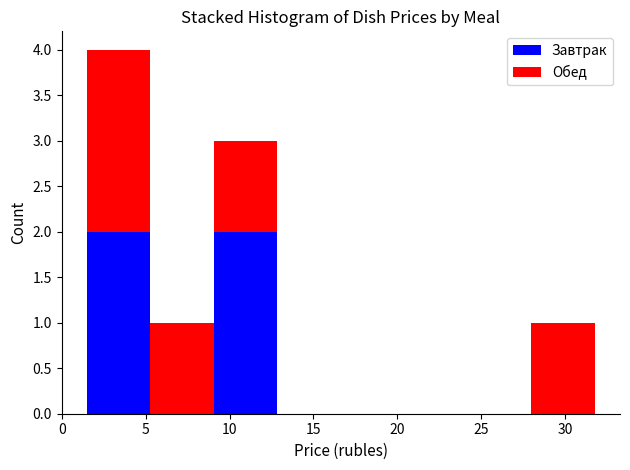

What is the total height of the stacked bar covering 28.0 to 32.0 on the x-axis? Neither the bar edges nor the heights are printed on the chart, so give them approximately, as read against the axes.

1